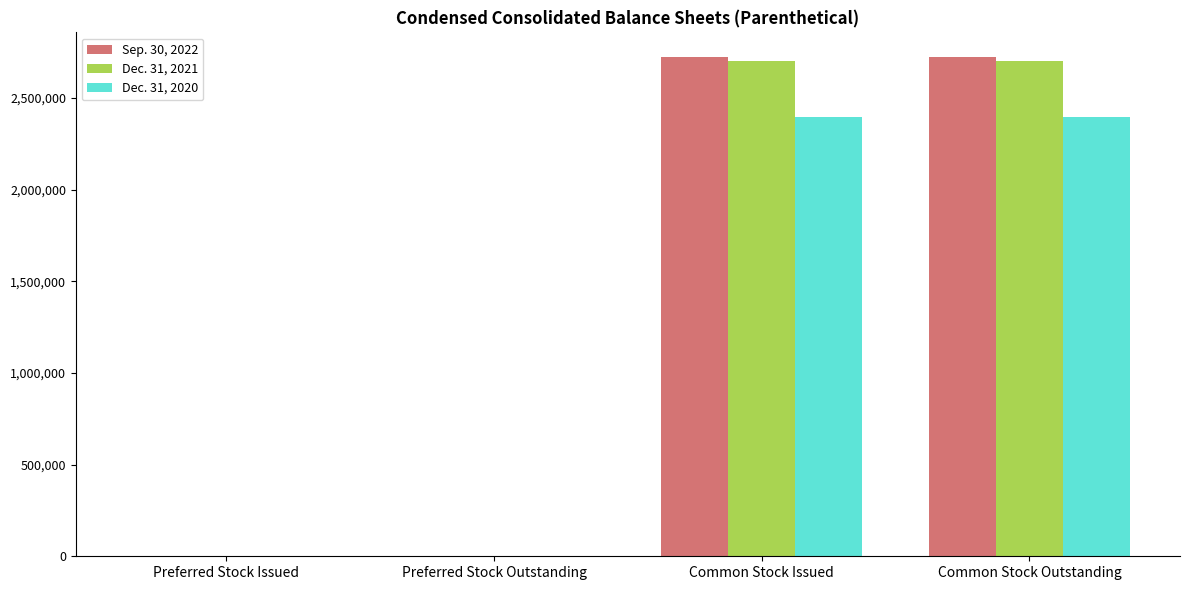

The value of Sep. 30, 2022 at Common Stock Outstanding is 2722070. True or false?

True